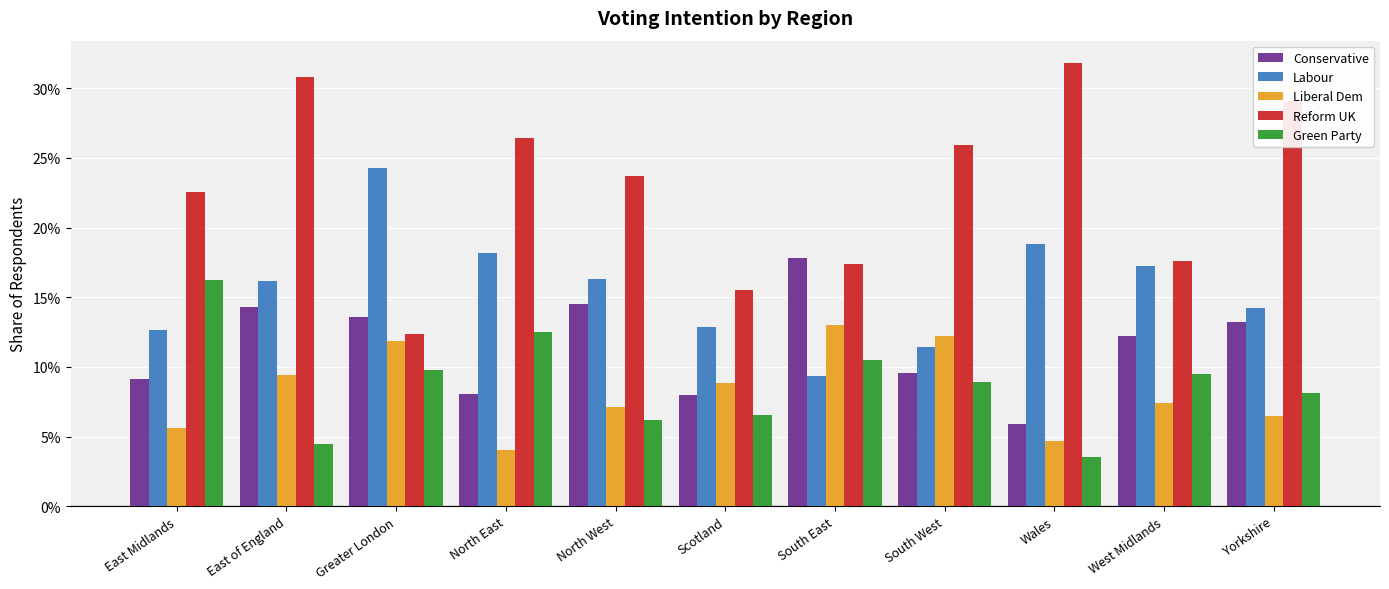

Between North East and North West, which series saw the biggest shift?

Conservative